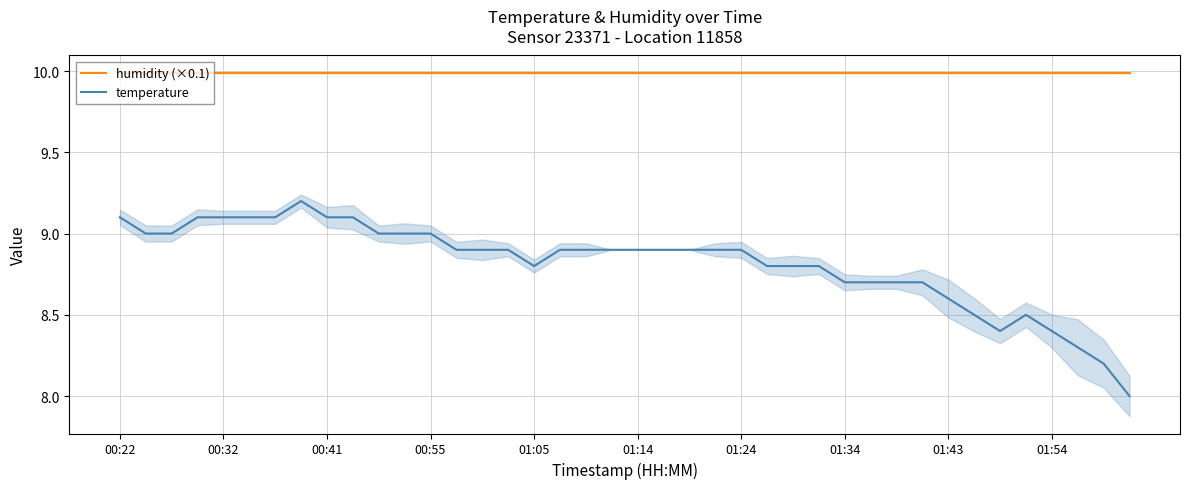

What is the highest value of the temperature series?

9.2